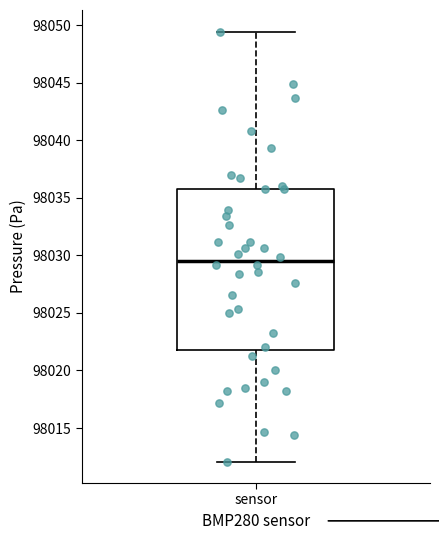

Where is the lower edge of the box for sensor on the y-axis? The values are not printed on the chart, so give them approximately, as read against the axis.

98022.0